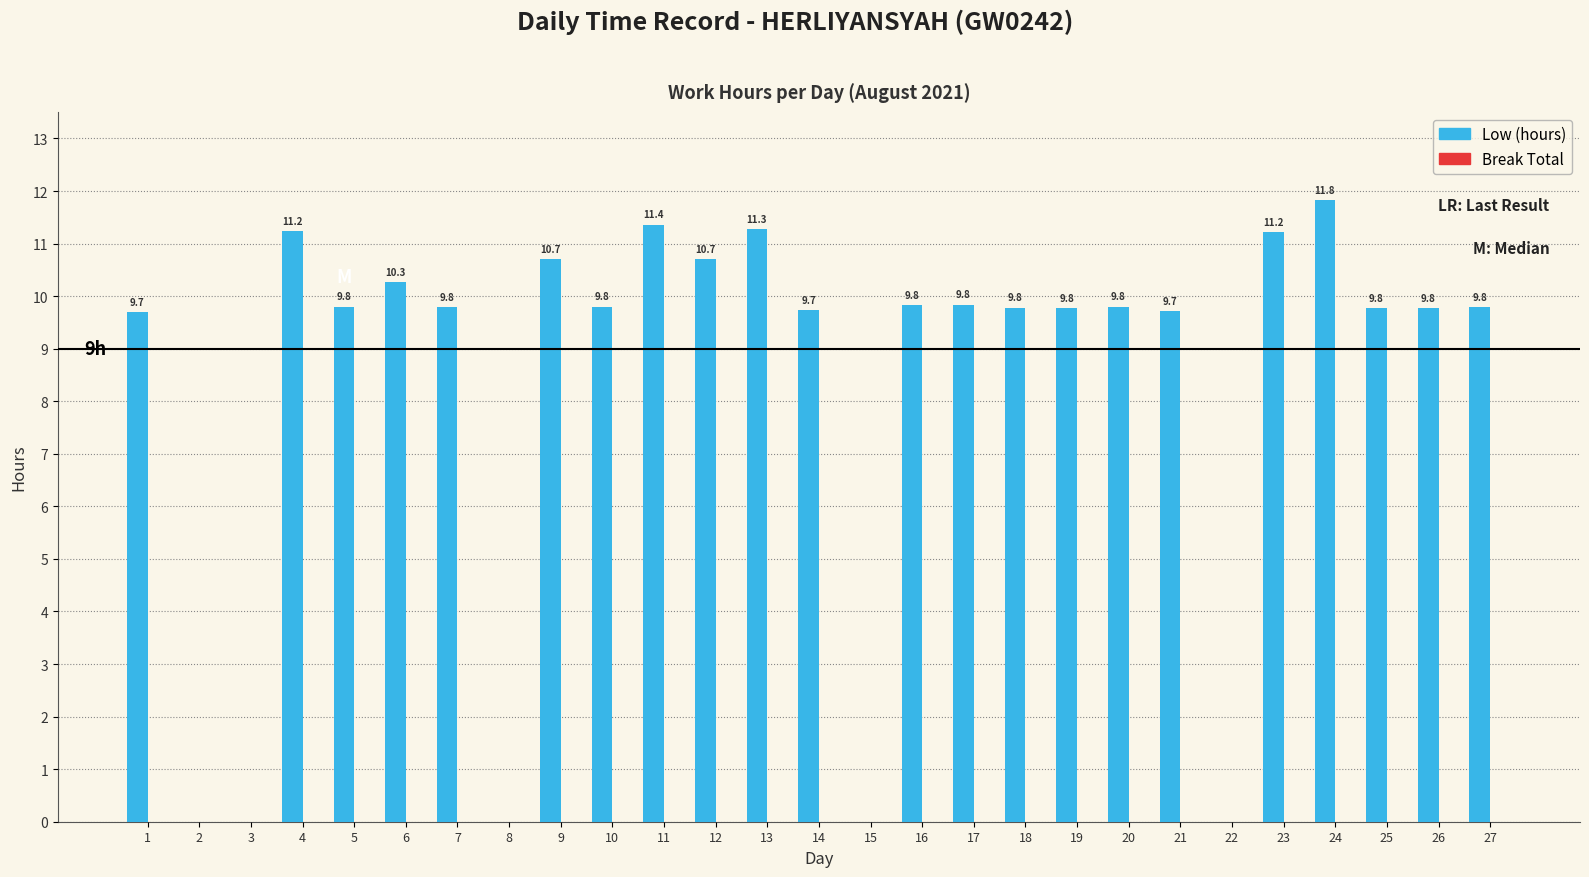

Read the value at 6.

10.3